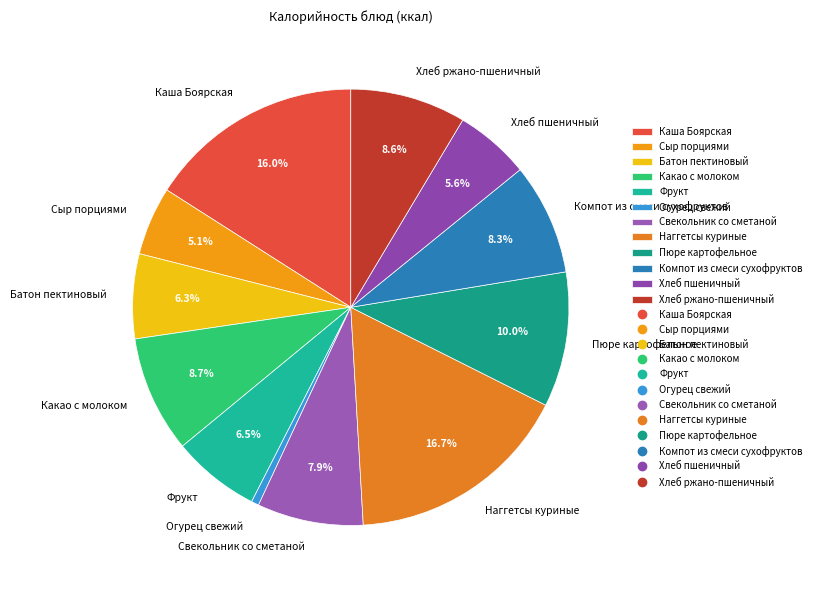

Is there any slice that represents more than half of the pie?

No